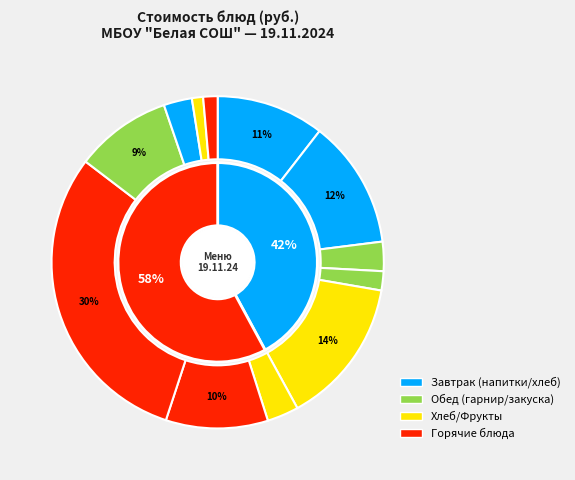

True or false: Хлеб пшеничный accounts for 16% of the total.

False